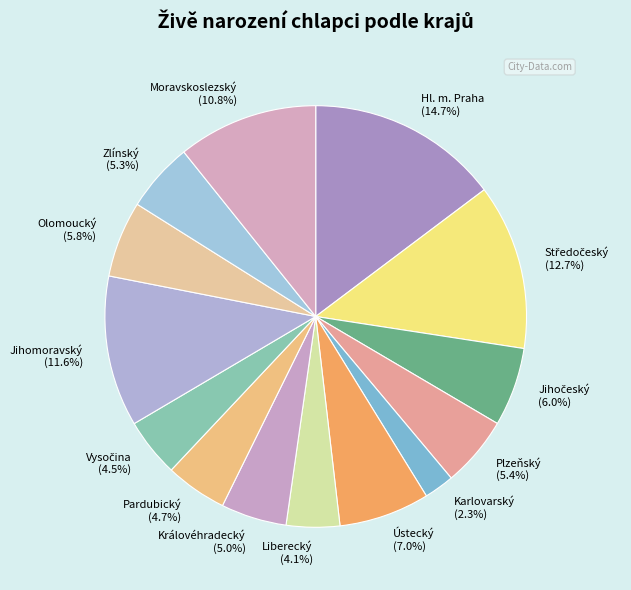

To the nearest percent, what is the difference between the largest and smallest slice percentages?

12%